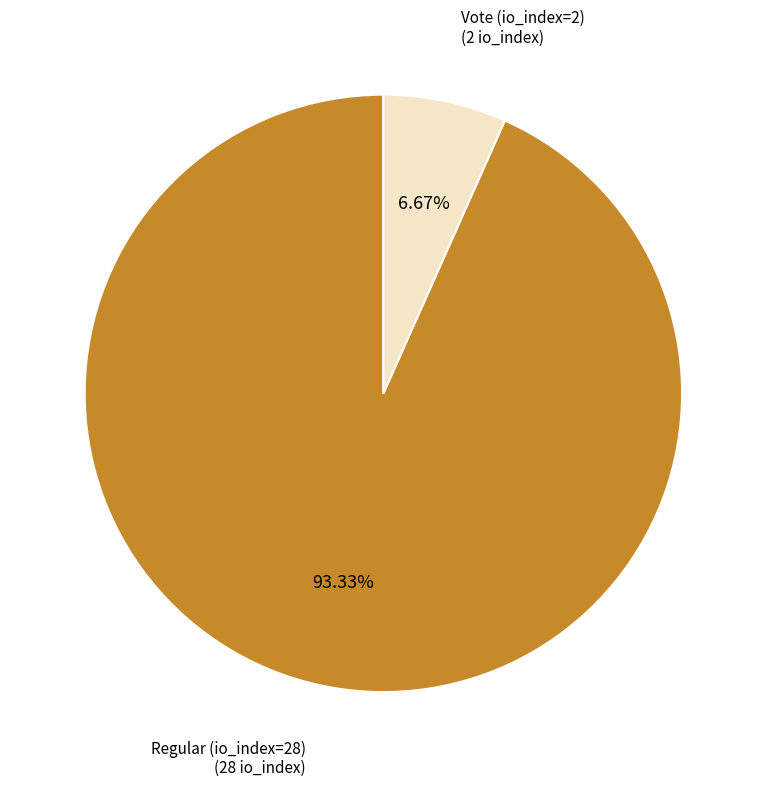

Approximately how many times larger is the value at Vote (io_index=2) compared to Regular (io_index=28)?

0.1